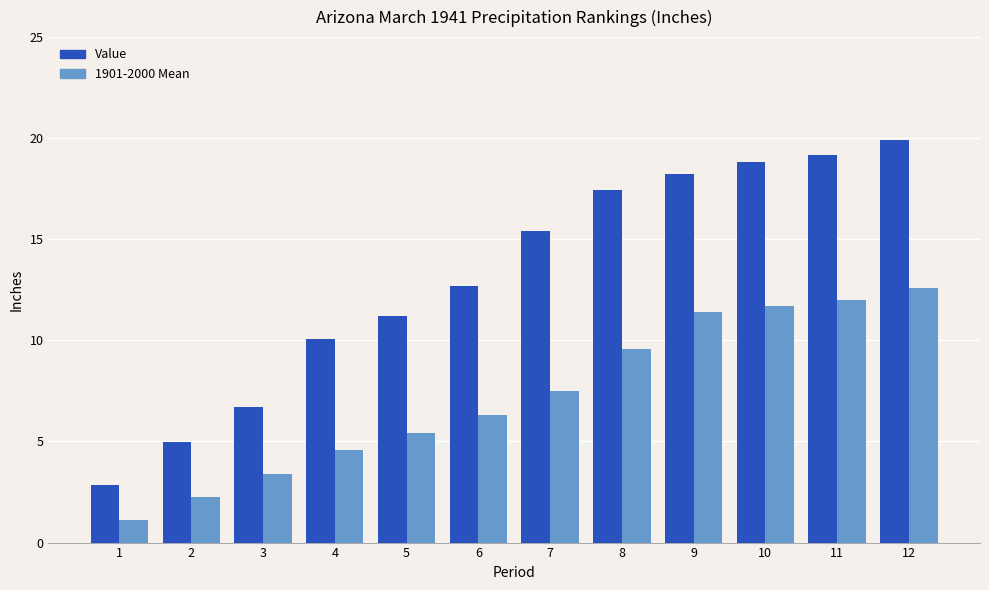

What is the difference between the maximum and second lowest values in the Value series?

15.0